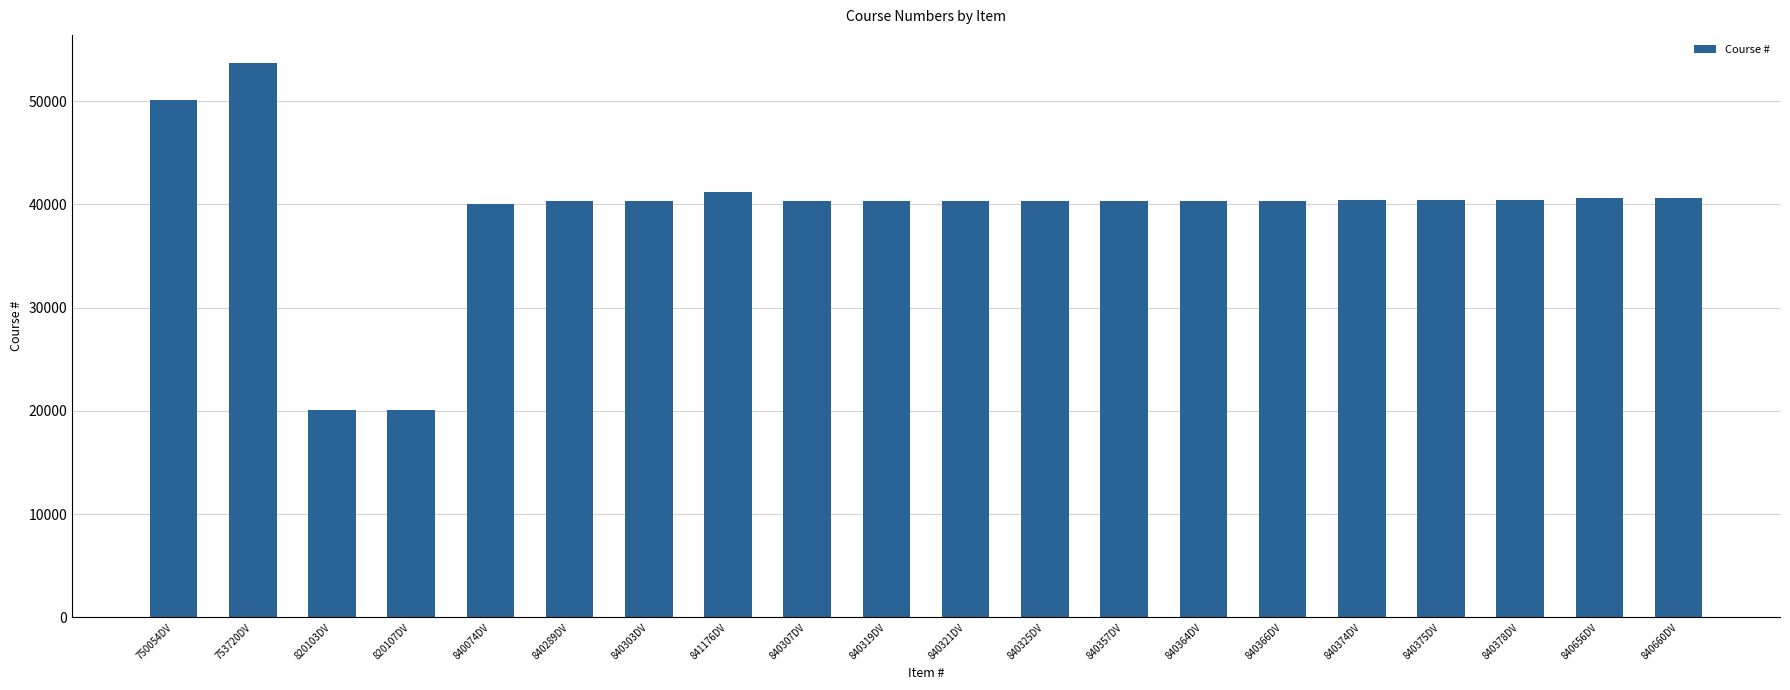

Approximately how many times larger is the value at 840321DV compared to 840303DV?

1.0